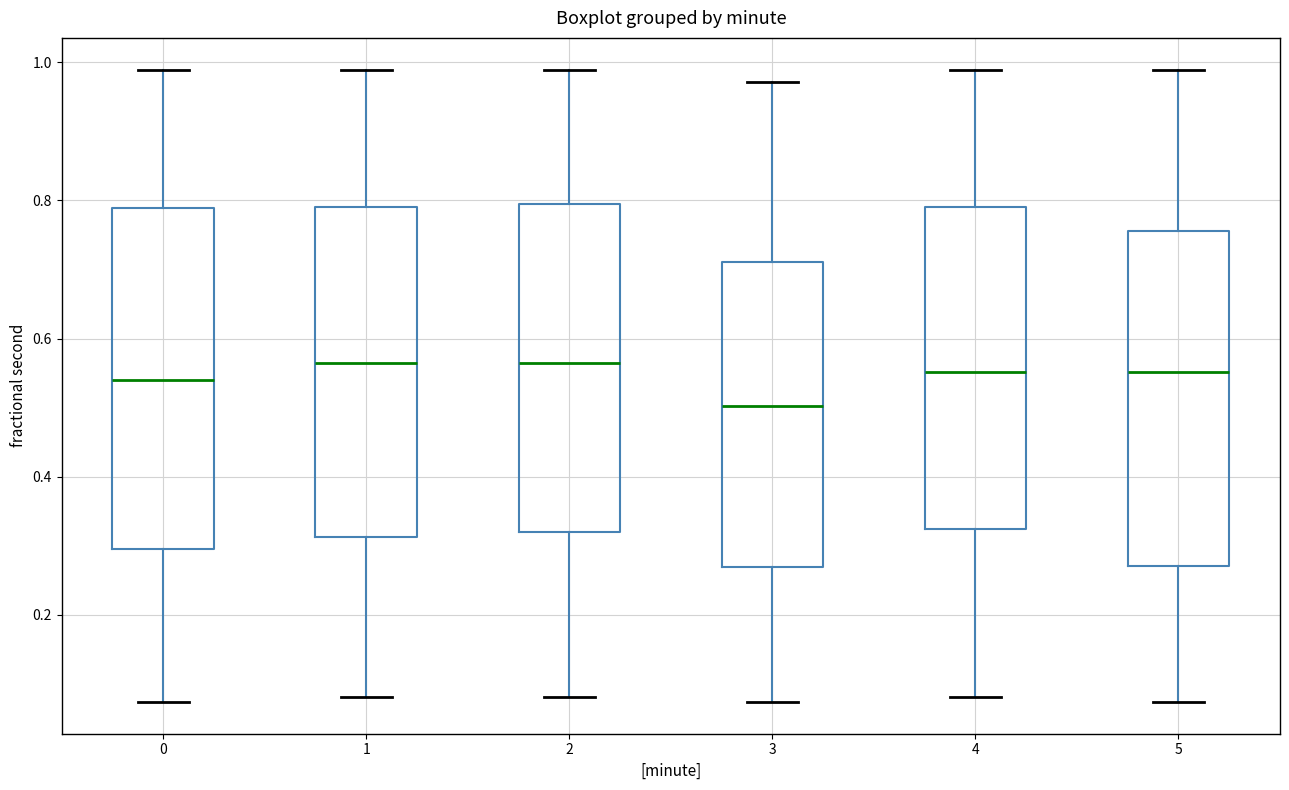

Reading left to right, read every box against the y-axis: the position of its median line, the range the box covers, and the ends of its whiskers. The values are not printed on the chart, so give them approximately, as read against the axis.

0: median 0.54, box 0.30 to 0.78, whiskers 0.08 to 0.98
1: median 0.56, box 0.32 to 0.80, whiskers 0.08 to 0.98
2: median 0.56, box 0.32 to 0.80, whiskers 0.08 to 0.98
3: median 0.50, box 0.26 to 0.72, whiskers 0.08 to 0.98
4: median 0.56, box 0.32 to 0.80, whiskers 0.08 to 0.98
5: median 0.56, box 0.28 to 0.76, whiskers 0.08 to 0.98